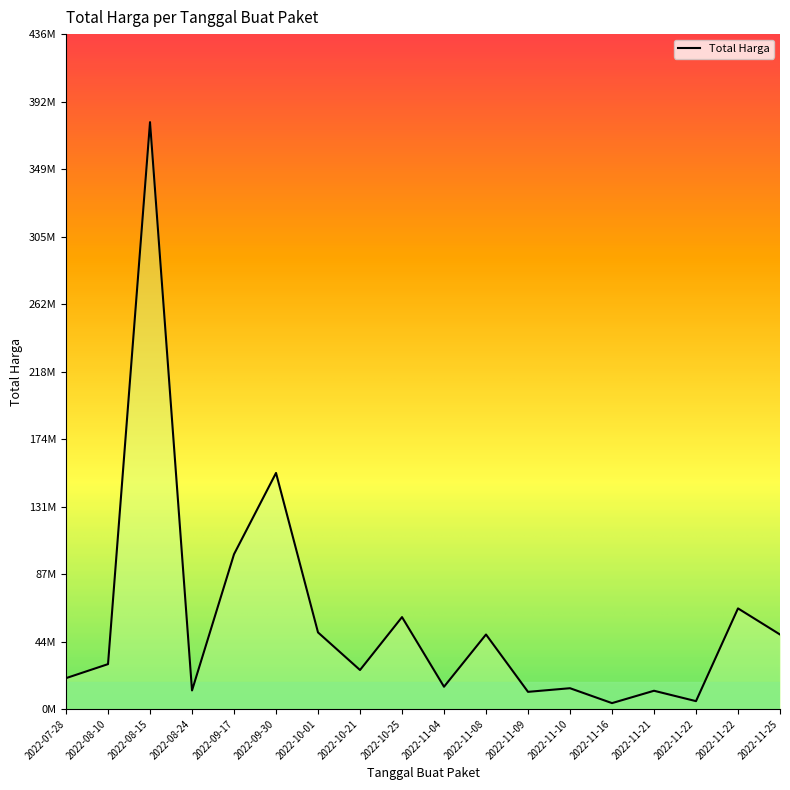

Where is the first local maximum?

2022-08-15